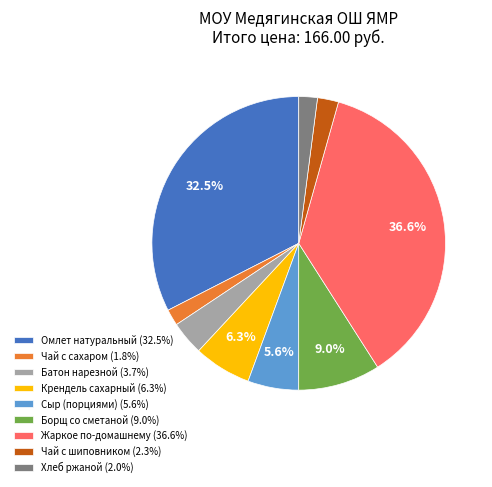

To the nearest percent, what percentage of the pie is Сыр (порциями)?

6%